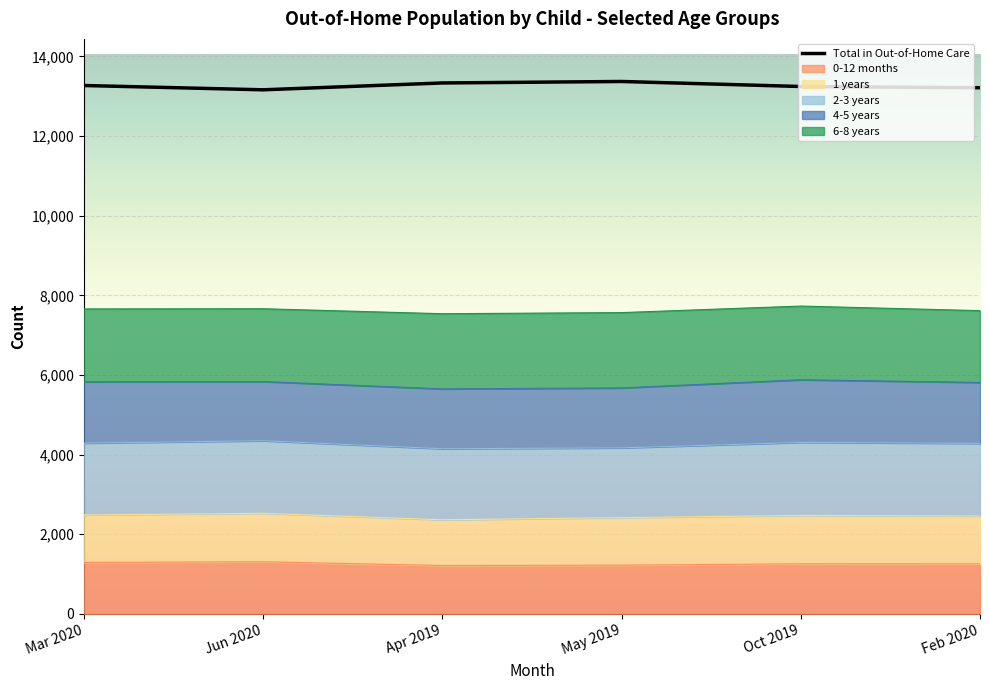

How many interior local peaks (higher than both neighbors) does the data have?

1